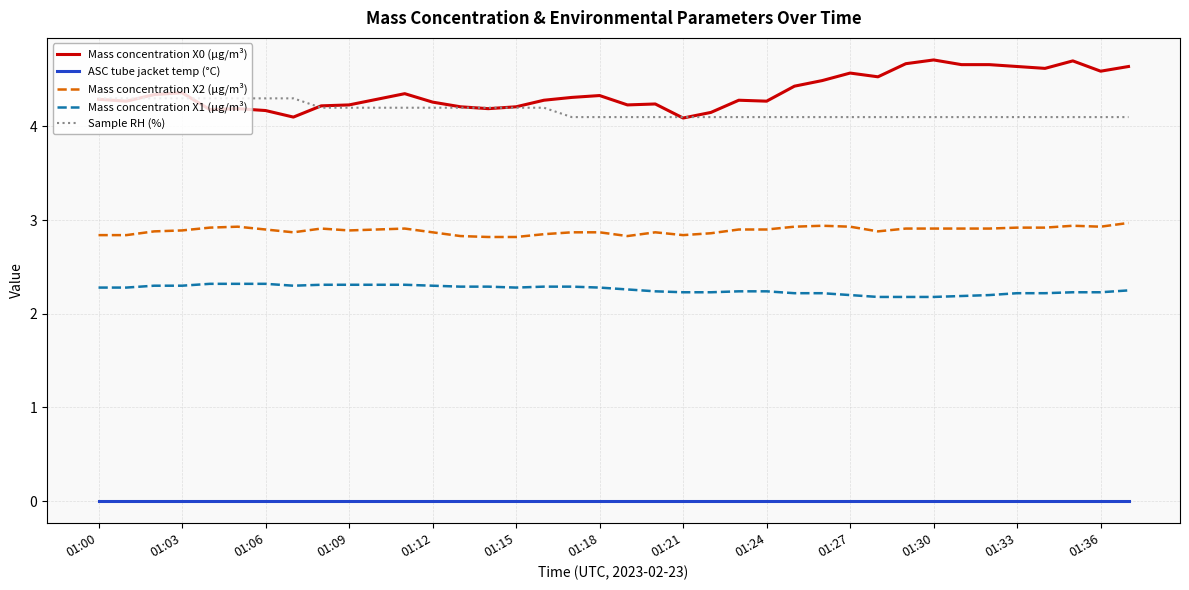

Which series has the largest range (max minus min)?

Mass concentration X0 (μg/m³)